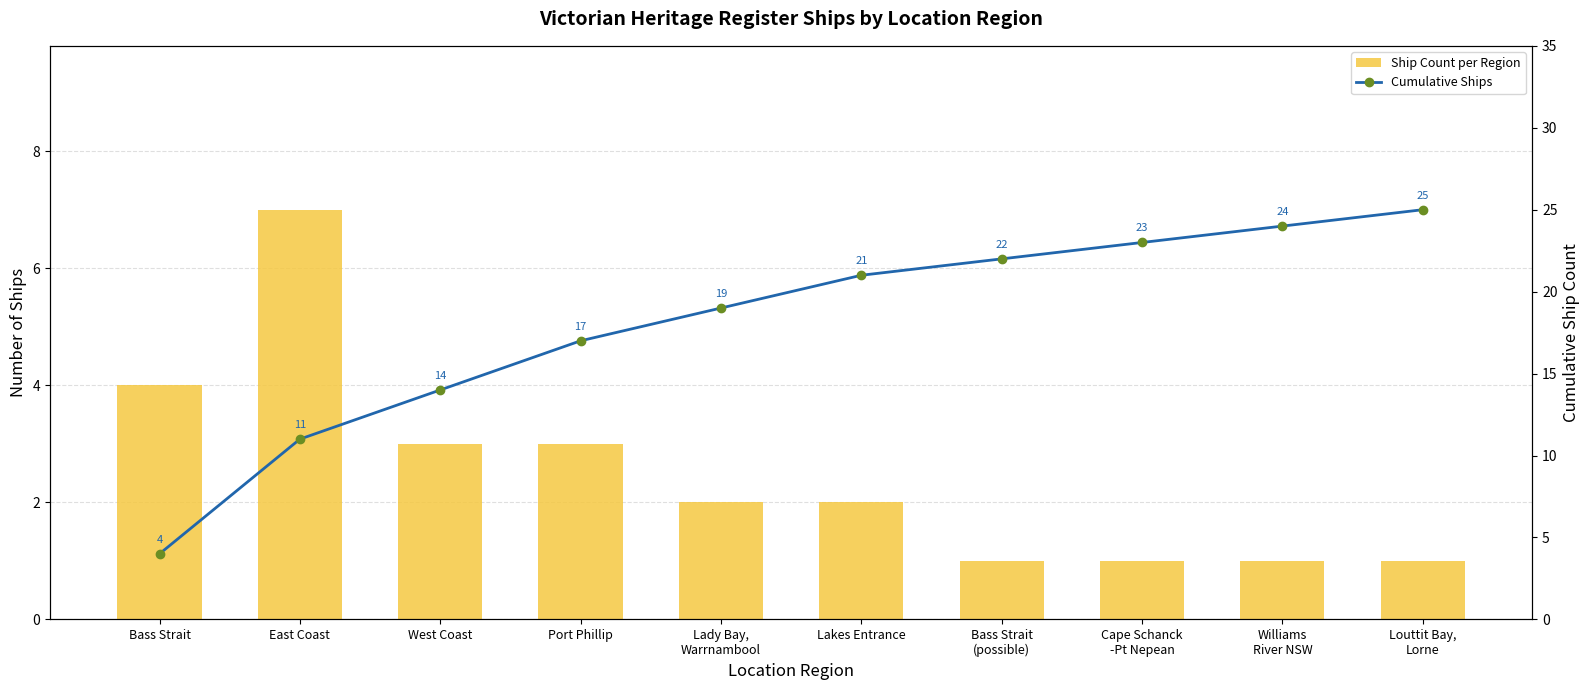

What is the label of the 1st bar from the right?

Louttit Bay,
Lorne